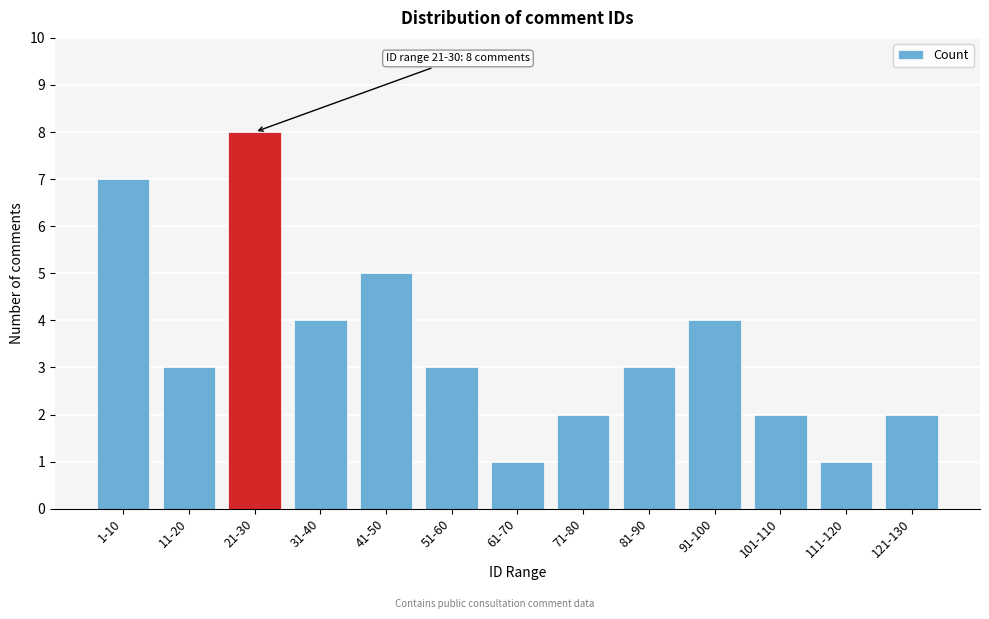

Reading left to right, transcribe all the data shown in this chart.

7	3	8	4	5	3	1	2	3	4	2	1	2